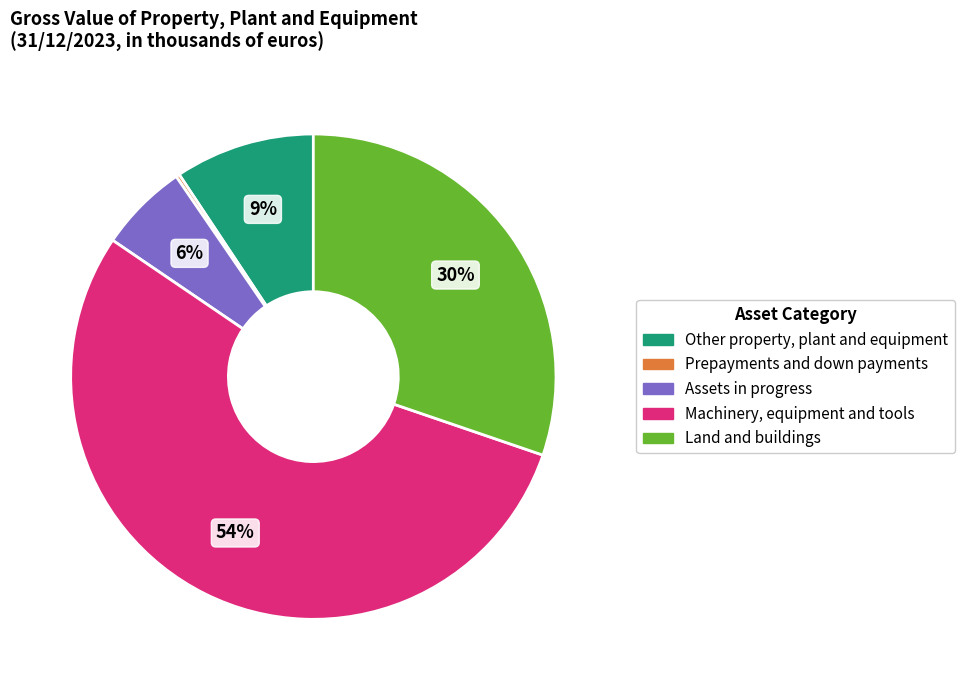

To the nearest percent, what is the average slice percentage?

20%